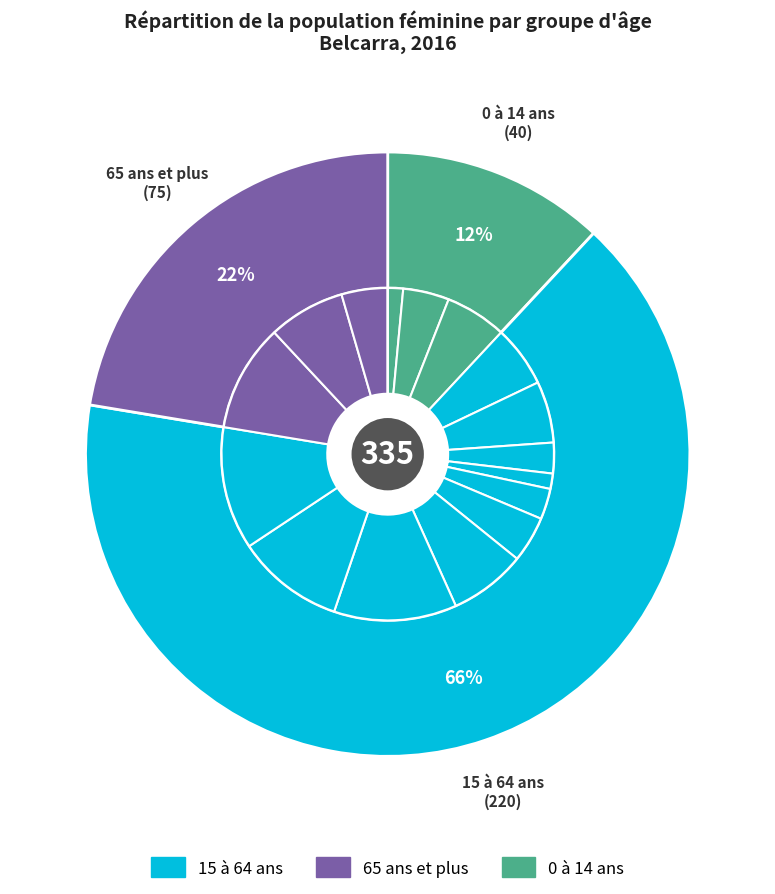

To the nearest percent, what portion does 40 à 44 ans represent?

4%